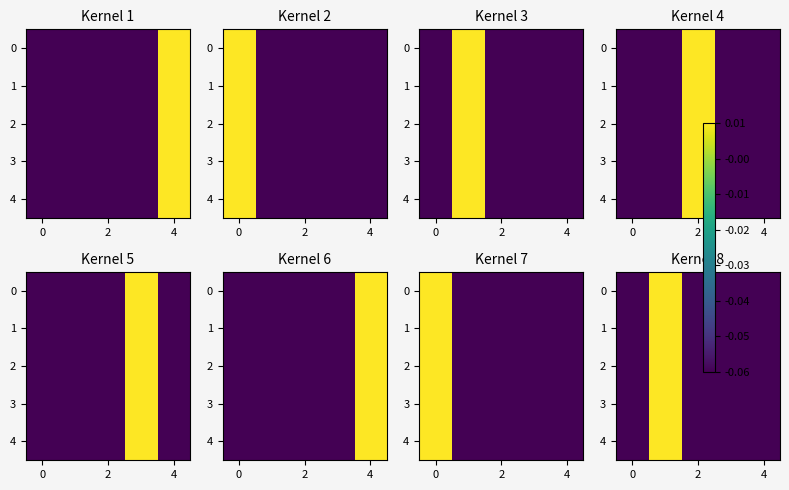

Count the number of data series in this chart.

5